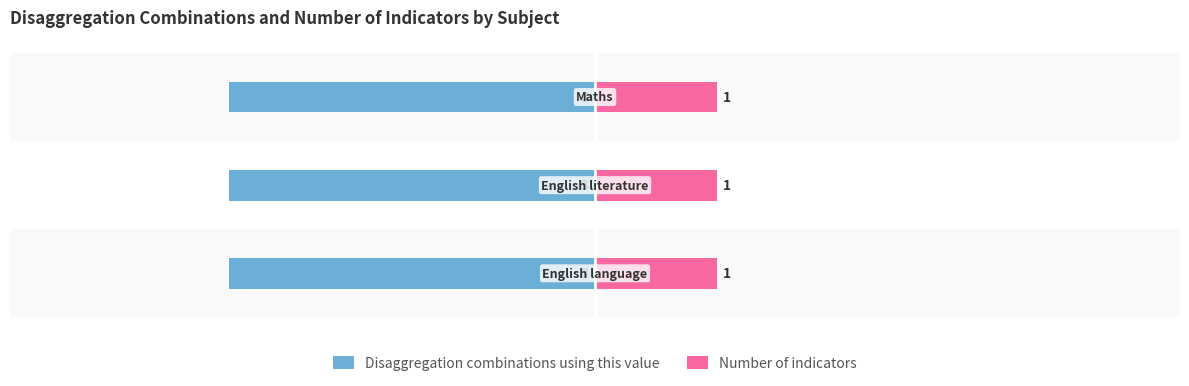

What is the label of the 2nd bar from the left?

English literature